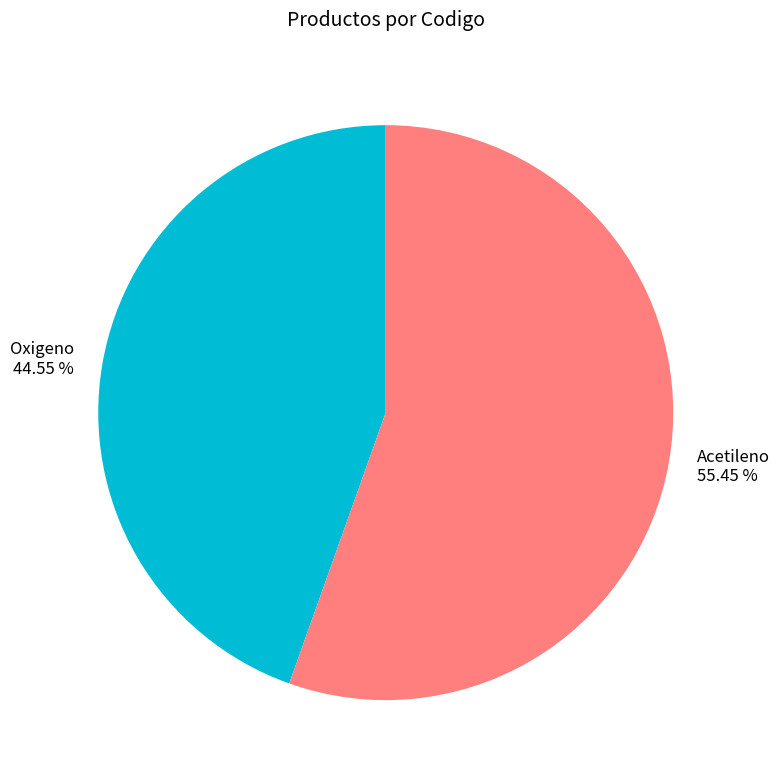

To the nearest percent, what is the combined percentage of Acetileno and Oxigeno?

100%